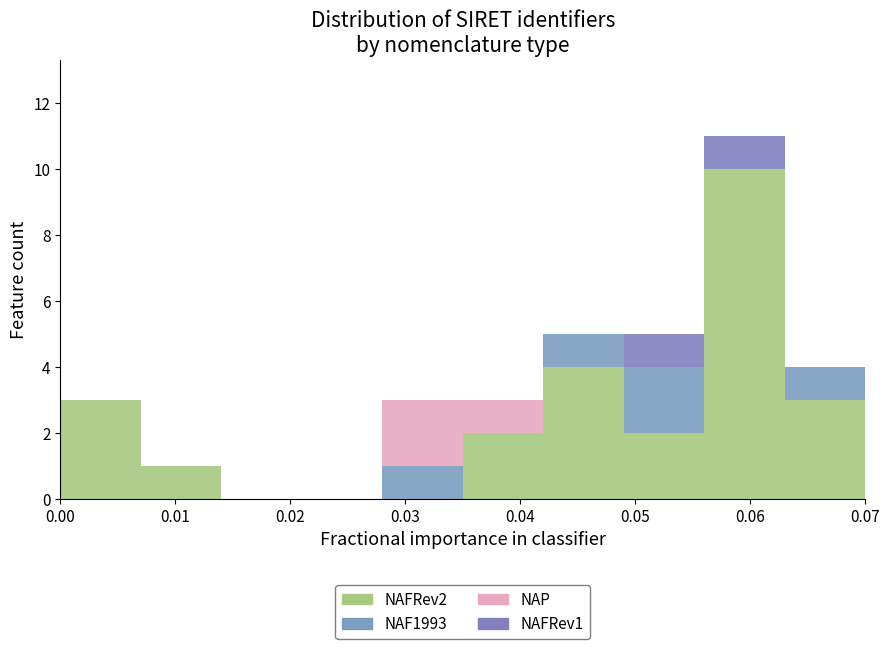

Reading left to right, list every stacked bar in this chart as the range it spans on the x-axis followed by its total height. The values are not printed on the chart, so give them approximately, as read against the axis.

0.000 to 0.007: 3
0.007 to 0.014: 1
0.014 to 0.021: 0
0.021 to 0.028: 0
0.028 to 0.035: 3
0.035 to 0.042: 3
0.042 to 0.049: 5
0.049 to 0.056: 5
0.056 to 0.063: 11
0.063 to 0.070: 4